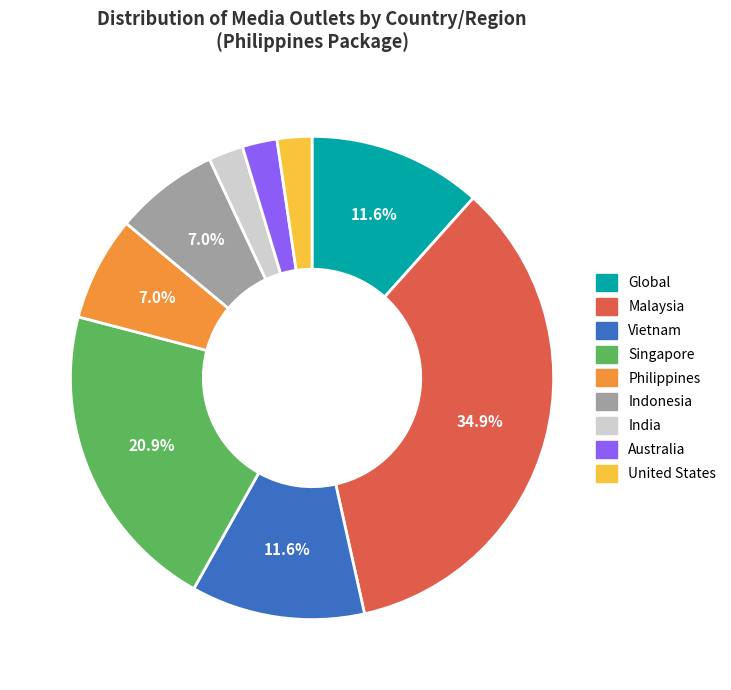

Which has a higher value, United States or Singapore?

Singapore